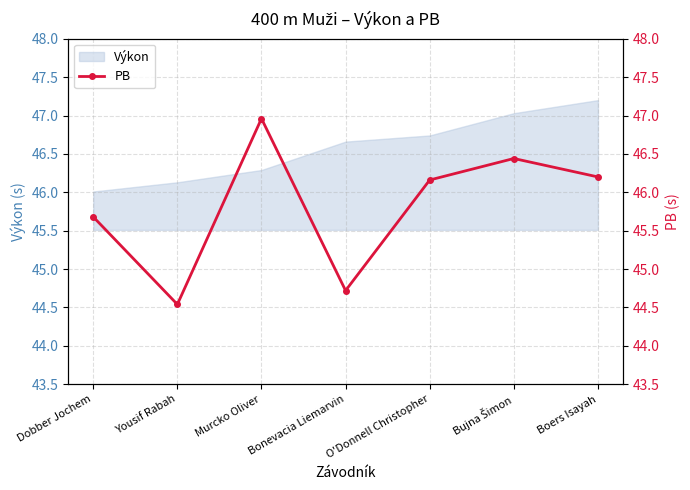

Rank the categories by value from lowest to highest.

Yousif Rabah, Bonevacia Liemarvin, Dobber Jochem, O'Donnell Christopher, Boers Isayah, Bujna Šimon, Murcko Oliver